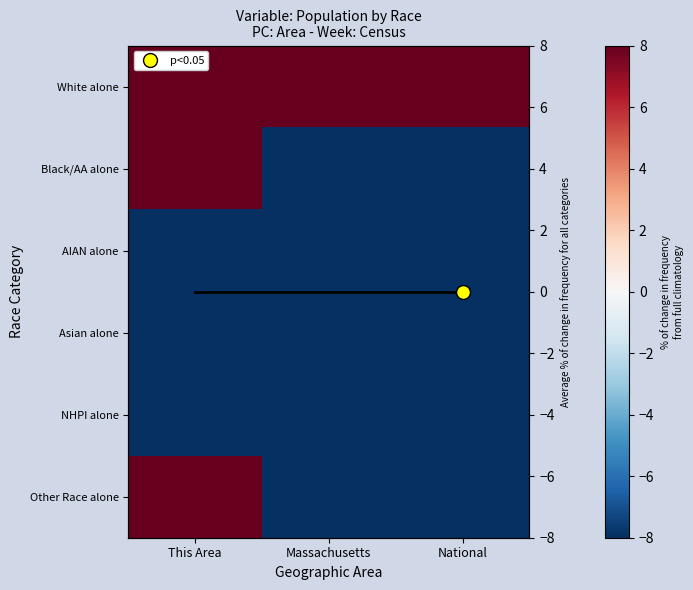

What is the minimum value shown in the chart?

-99.8